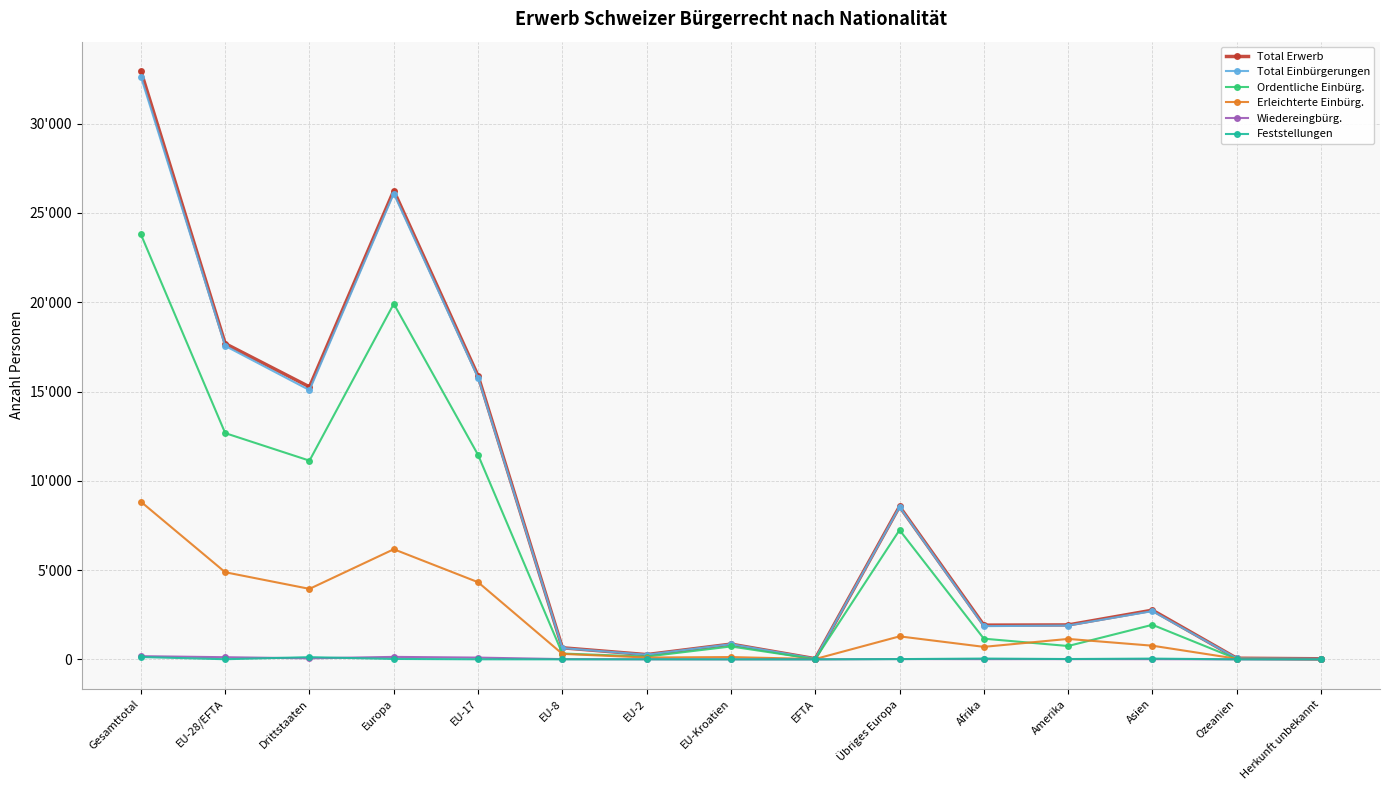

Reading left to right, extract all data points from this chart.

Total Erwerb: 32943	17683	15260	26246	15875	649	267	854	38	8563	1917	1928	2755	64	33
Total Einbürgerungen: 32632	17554	15078	26084	15772	633	260	852	37	8530	1860	1895	2701	61	31
Ordentliche Einbürg.: 23798	12670	11128	19912	11449	326	157	723	15	7242	1159	748	1936	25	18
Erleichterte Einbürg.: 8827	4879	3948	6167	4321	307	103	129	19	1288	701	1145	765	36	13
Wiedereingbürg.: 179	121	58	139	99	15	4	2	1	18	12	14	11	2	1
Feststellungen: 132	8	124	23	4	1	3	0	0	15	45	19	43	1	1